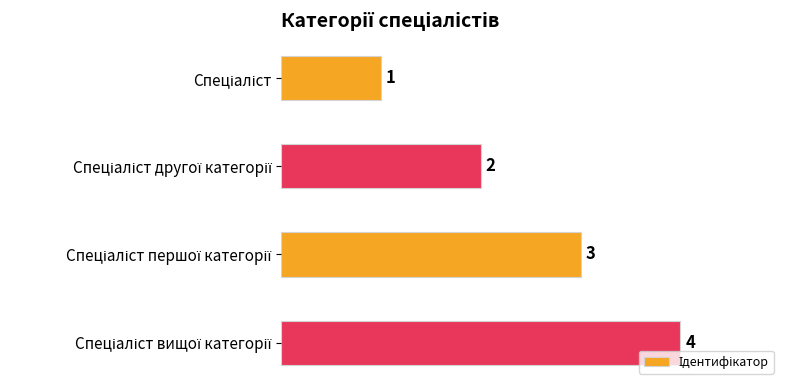

What is the value of the 3rd bar from the top?

3